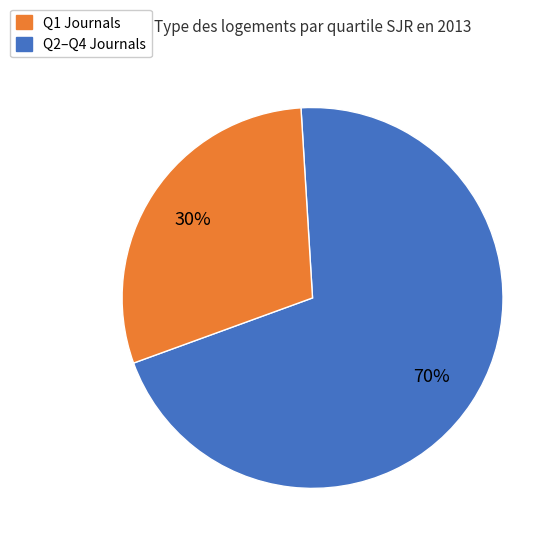

Is there any slice that represents more than half of the pie?

Yes